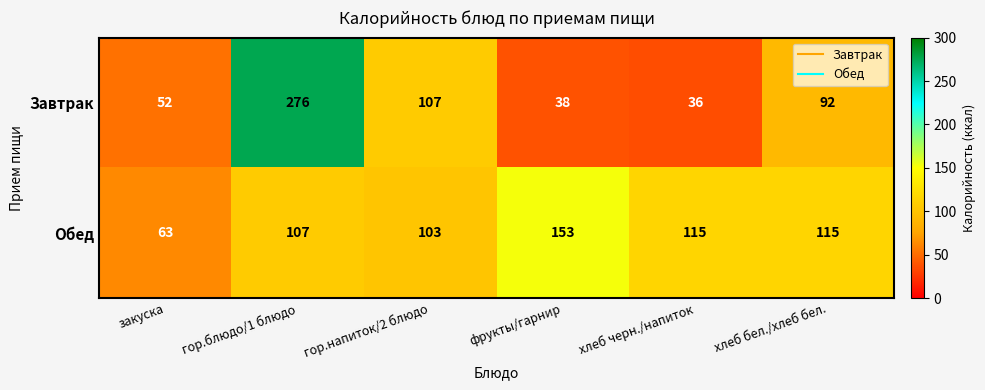

Which label corresponds to the smallest value in the chart?

хлеб черн./напиток